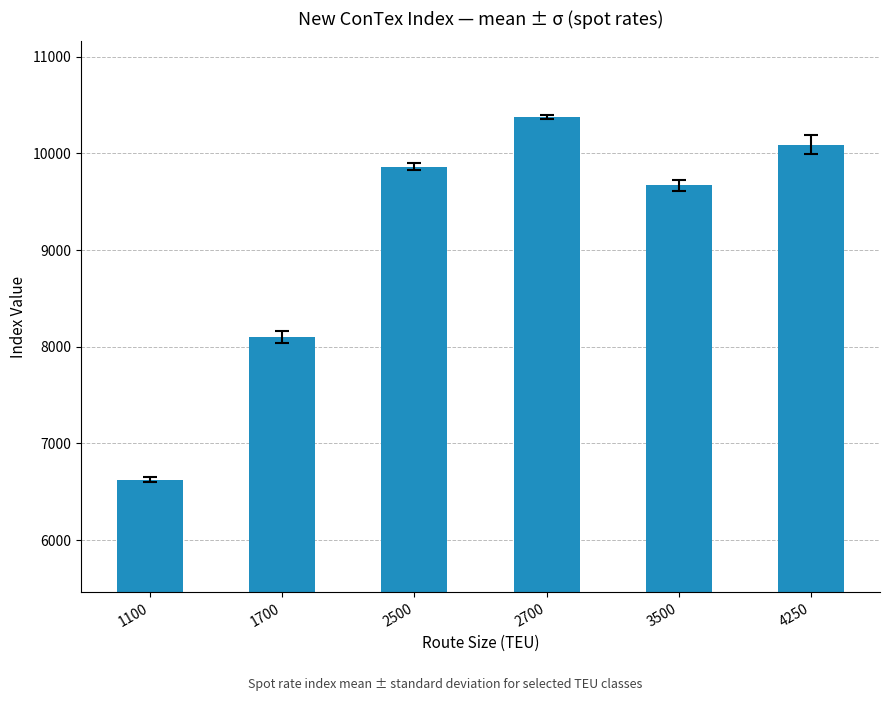

Which category has the highest value across all series?

2700